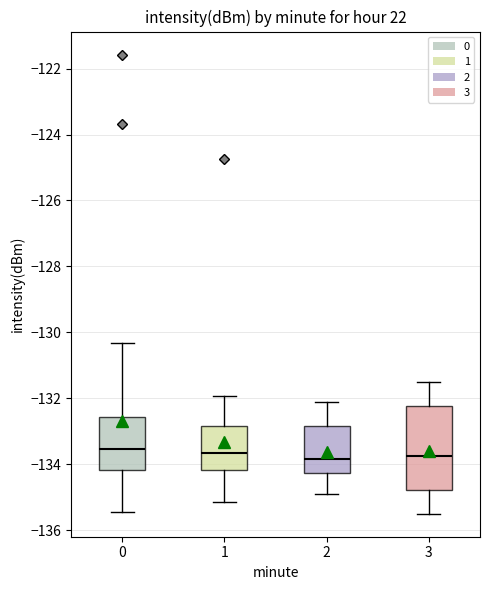

Reading left to right, read every box against the y-axis: the position of its median line, the range the box covers, and the ends of its whiskers. The values are not printed on the chart, so give them approximately, as read against the axis.

0: median -133.6, box -134.2 to -132.6, whiskers -135.4 to -130.4
1: median -133.6, box -134.2 to -132.8, whiskers -135.2 to -132.0
2: median -133.8, box -134.2 to -132.8, whiskers -134.8 to -132.0
3: median -133.8, box -134.8 to -132.2, whiskers -135.4 to -131.4